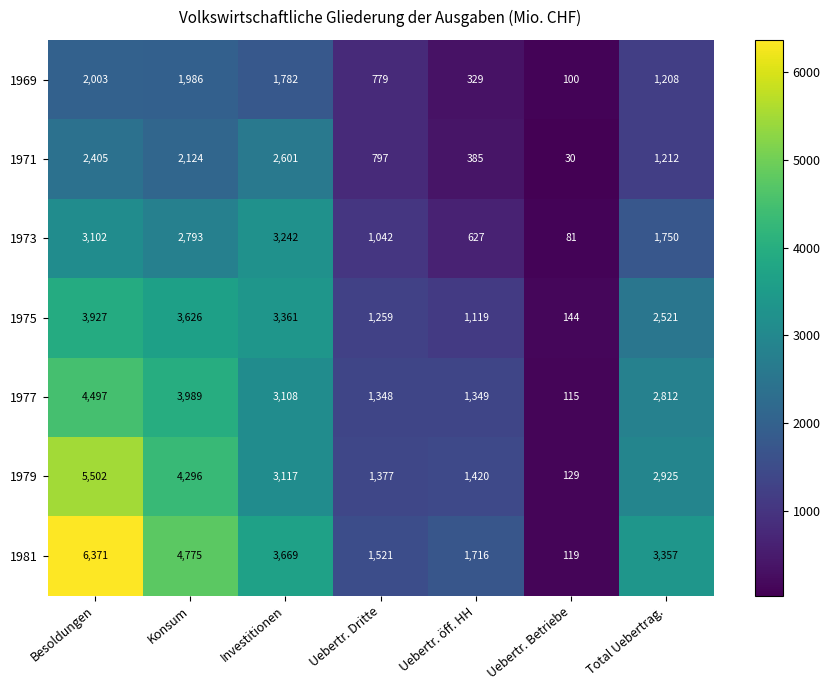

What is the difference between the highest and lowest values at Total Uebertrag.?

2149